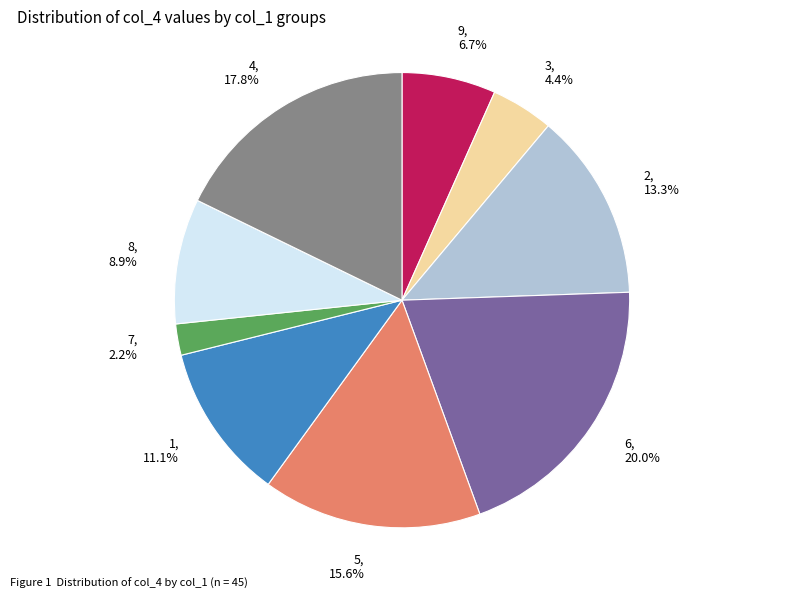

Is there any slice that represents more than half of the pie?

No